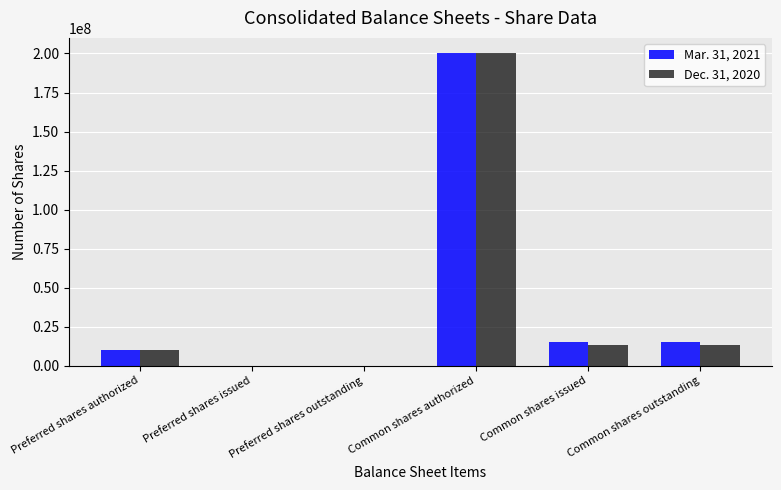

How many groups of bars are there?

6